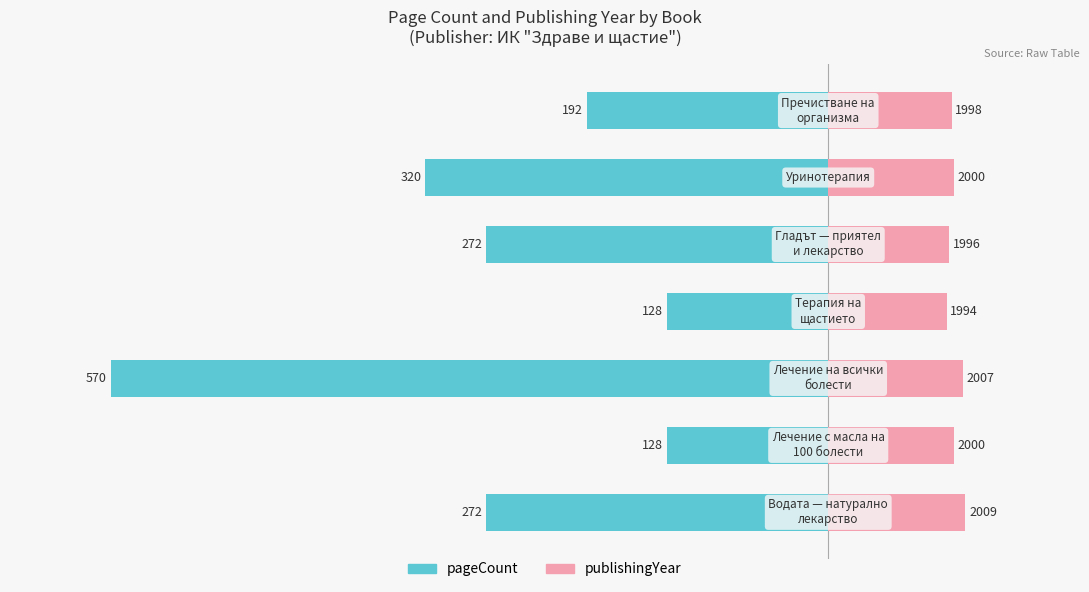

Rank the series by their average value, from highest to lowest.

publishingYear (offset), pageCount